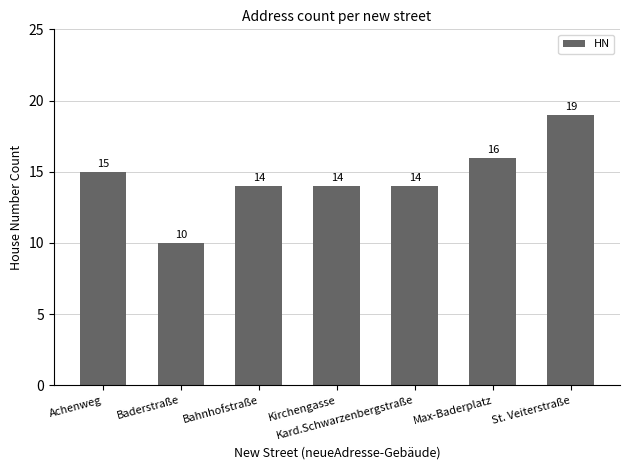

True or false: the data shows 14 at Kirchengasse.

True